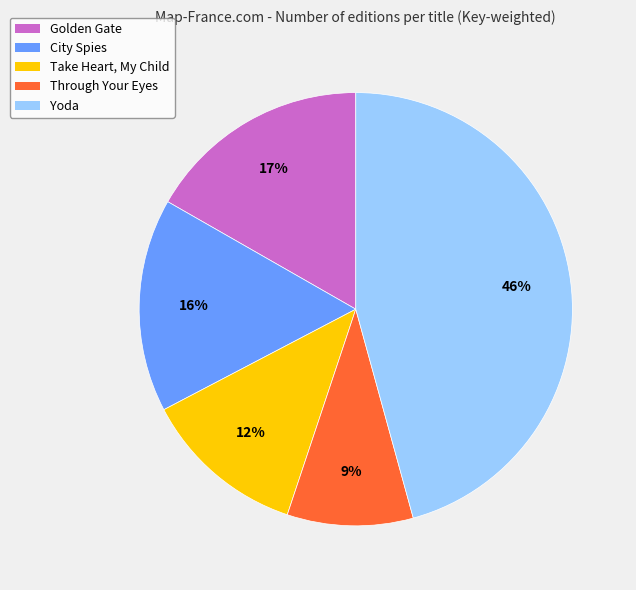

True or false: Through Your Eyes accounts for 9% of the total.

True